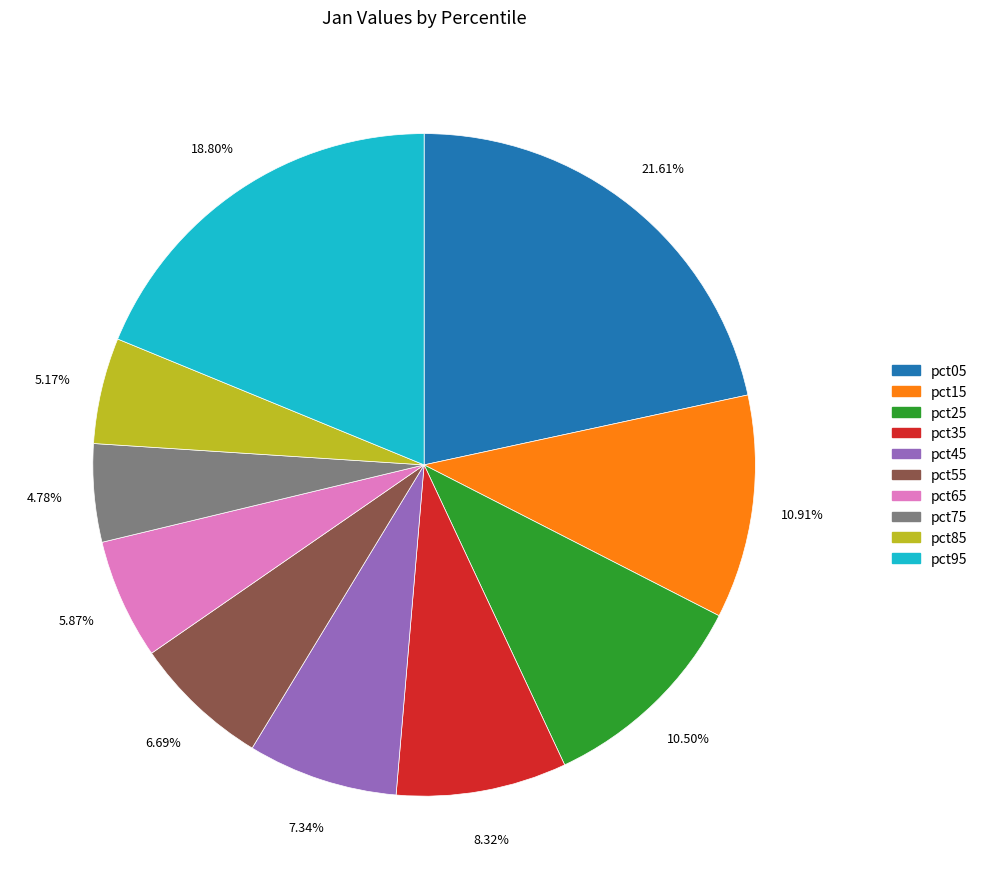

Which slice is the largest?

pct05